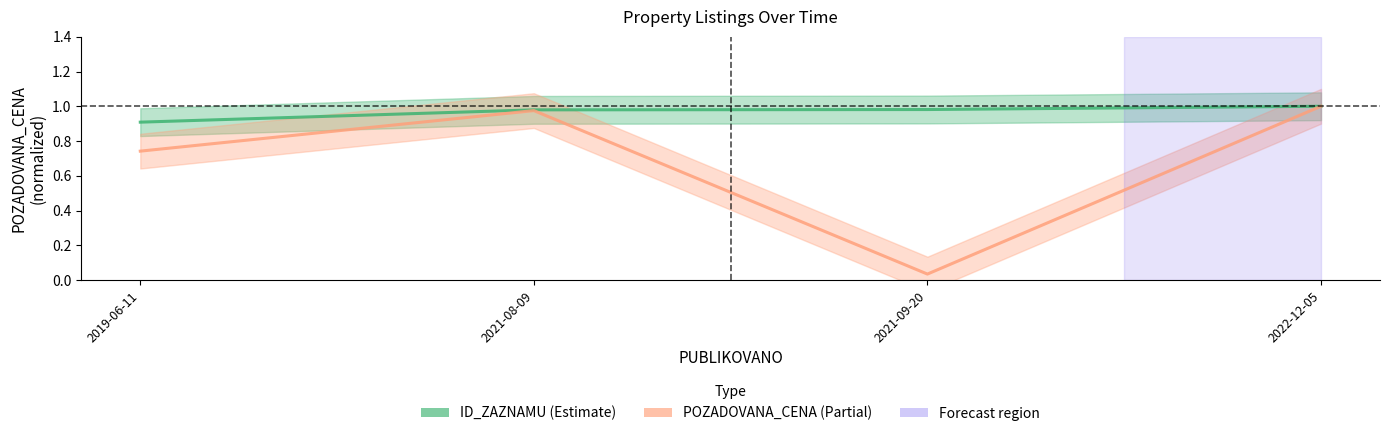

Rank the categories by ID_ZAZNAMU value from lowest to highest.

2019-06-11, 2021-08-09, 2021-09-20, 2022-12-05